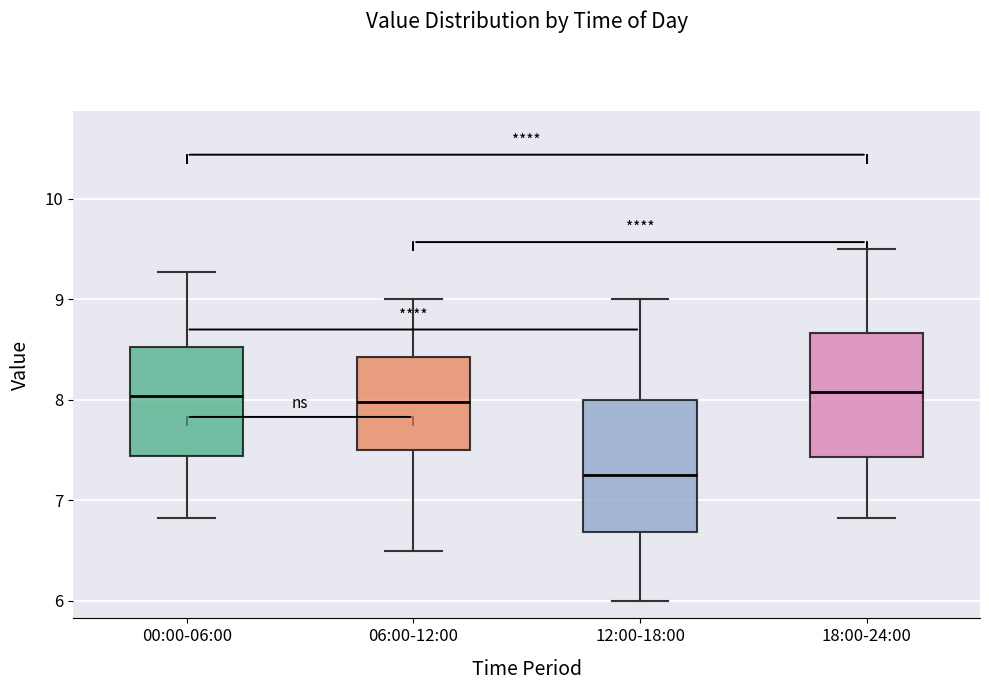

Which box has the lowest median line?

12:00-18:00